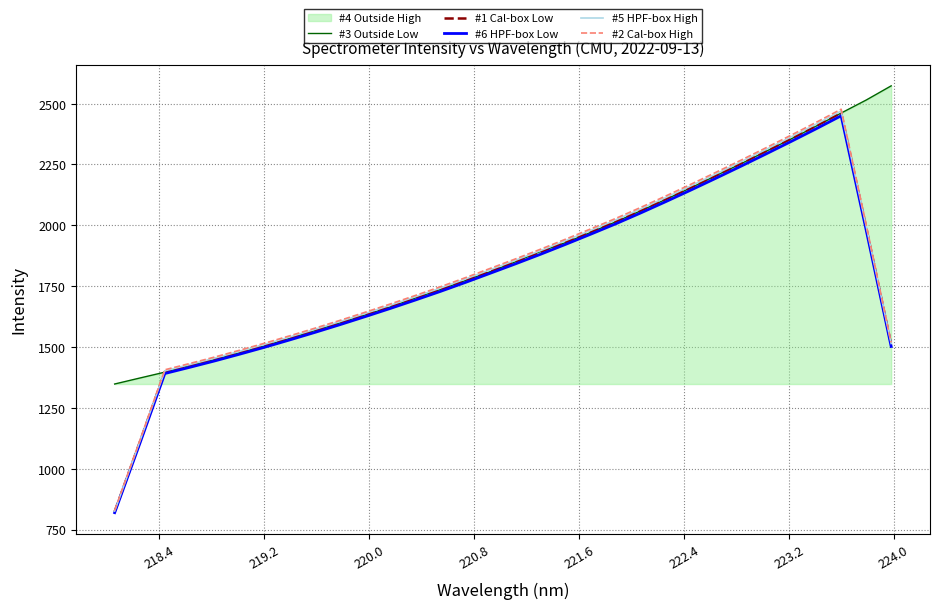

What is the minimum value for #3 Outside Low?

1347.8